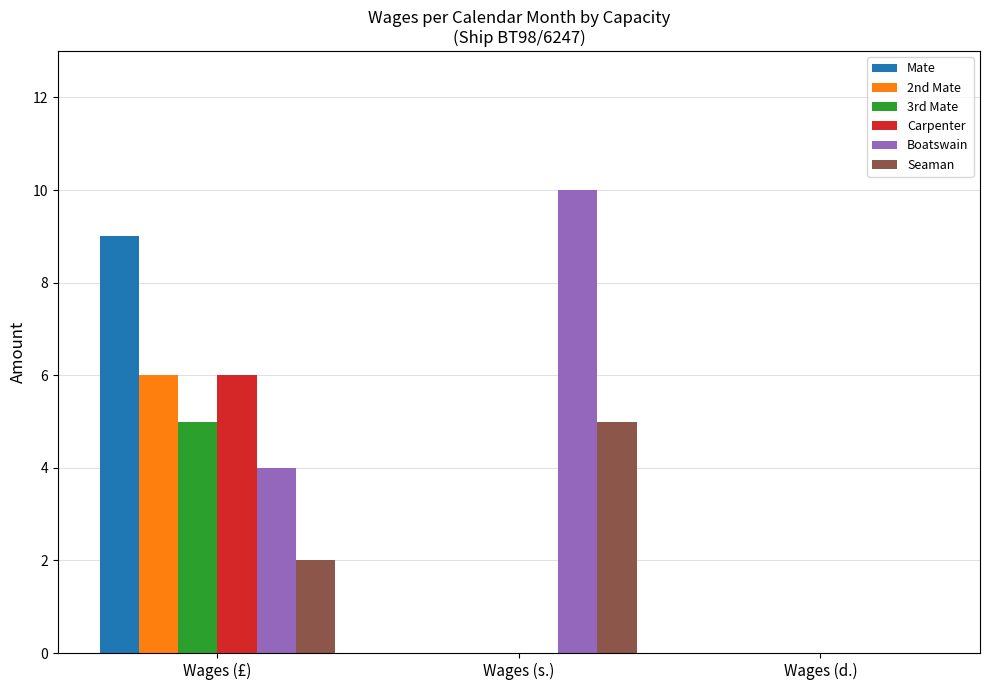

The value of Boatswain at Wages (s.) is 10. True or false?

True